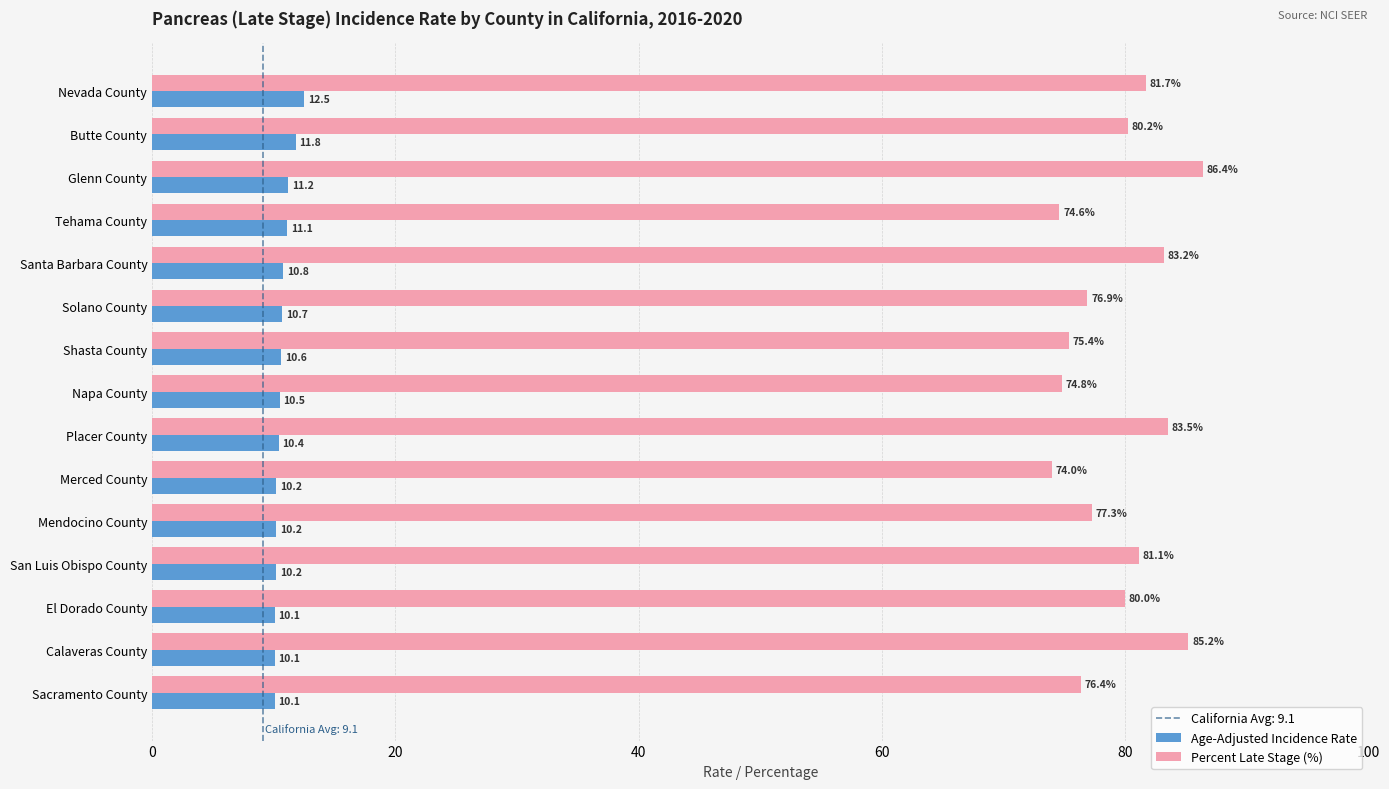

The Age-Adjusted Incidence Rate series shows 10.6 at Shasta County. True or false?

True